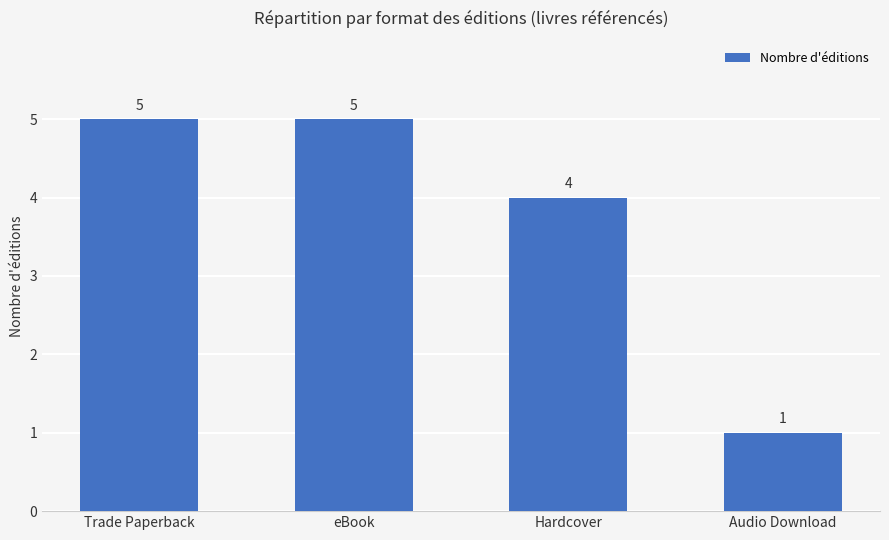

What is the difference between the second highest and second lowest values?

1